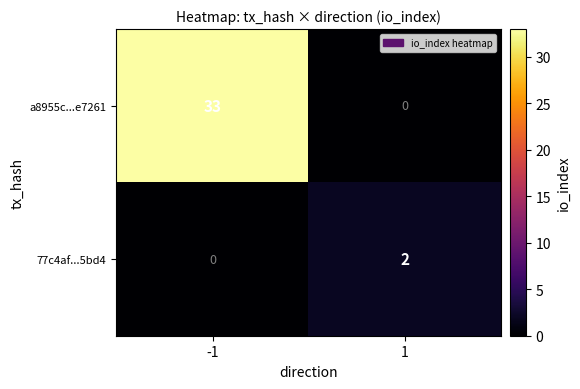

At how many categories does at least one series exceed 14?

1